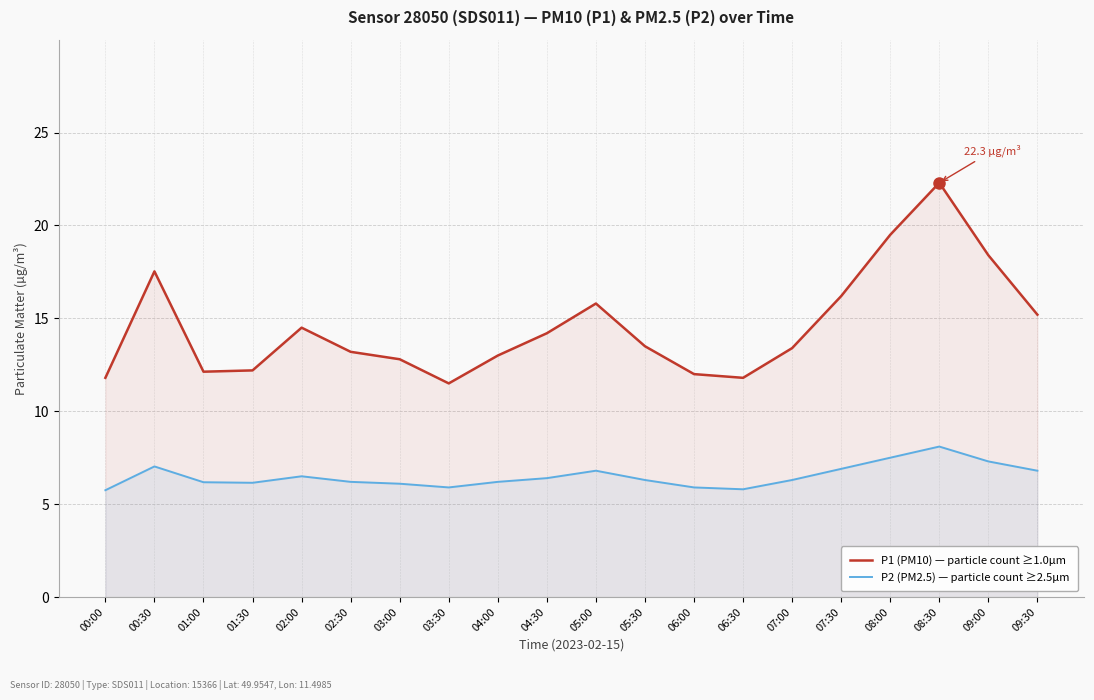

Which series has the widest spread of values?

P1 (PM10) — particle count ≥1.0µm